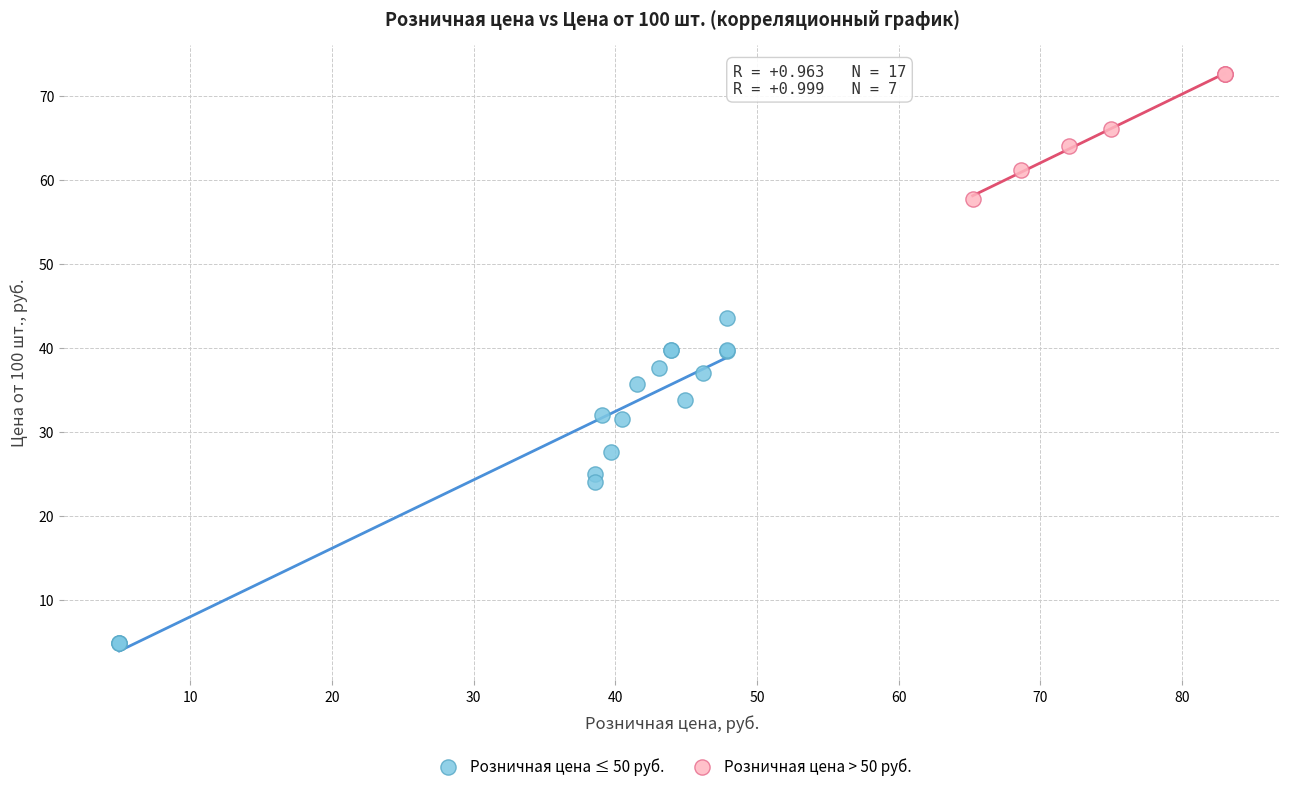

Which series reaches the maximum Y coordinate?

Розничная цена > 50 руб.